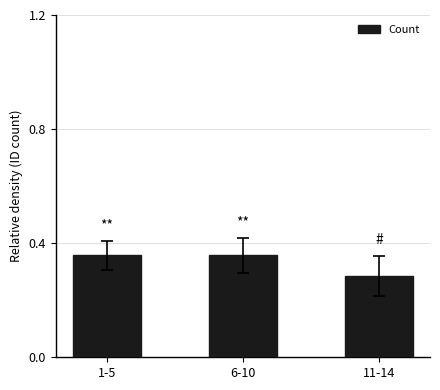

The chart shows a value of 0.1 at 1-5. True or false?

False